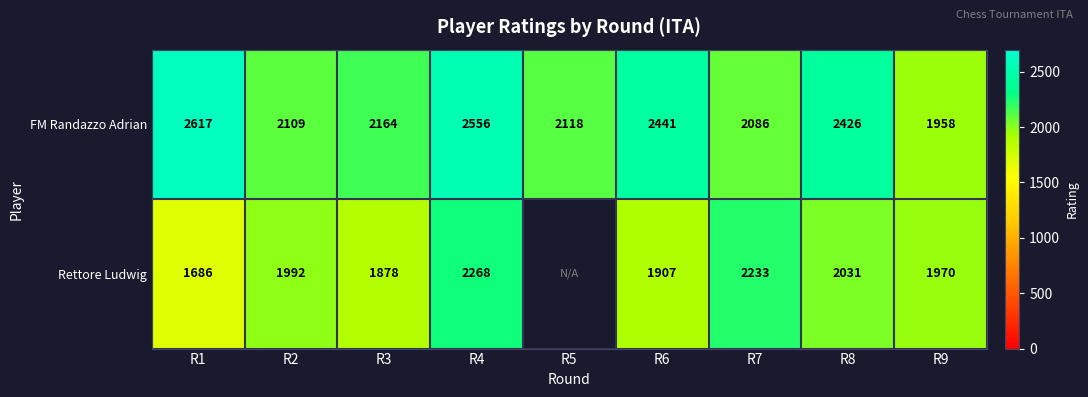

What is the average value of the FM Randazzo Adrian series?

2275